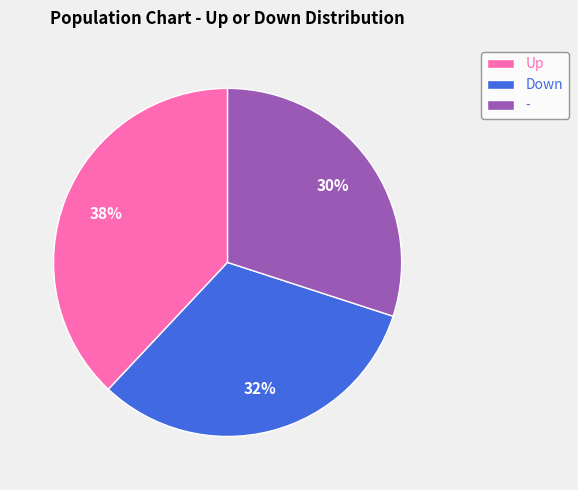

To the nearest percent, what is the difference between the largest and smallest slice percentages?

8%